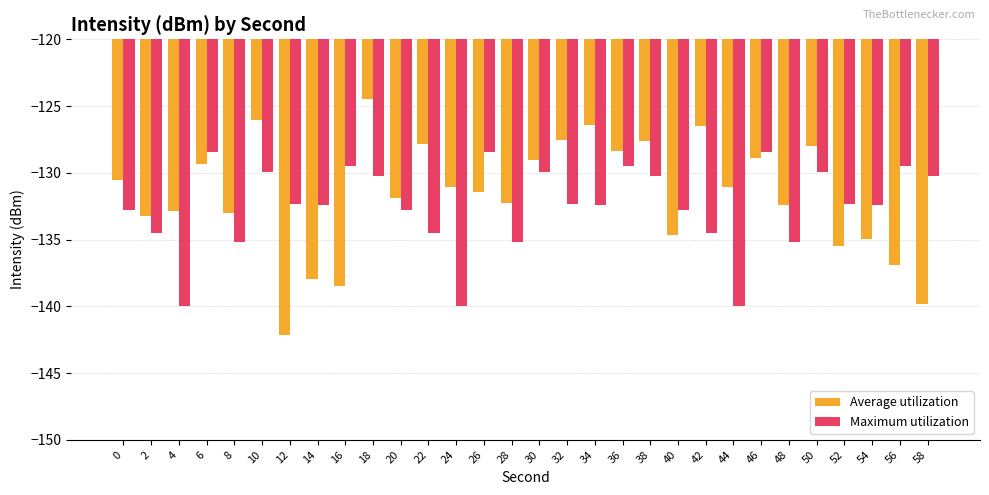

Which series changed the most between 18 and 26?

Average utilization